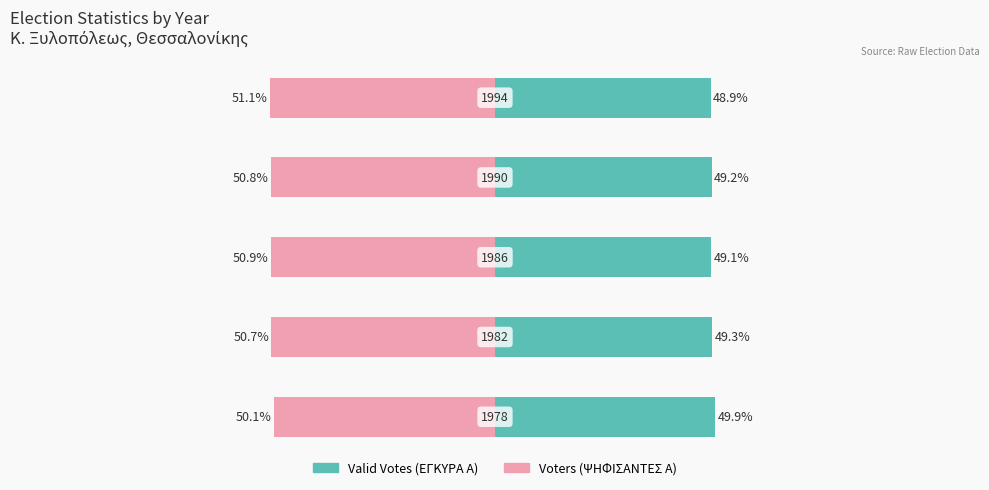

Which series has the widest spread of values?

Voters (Α)